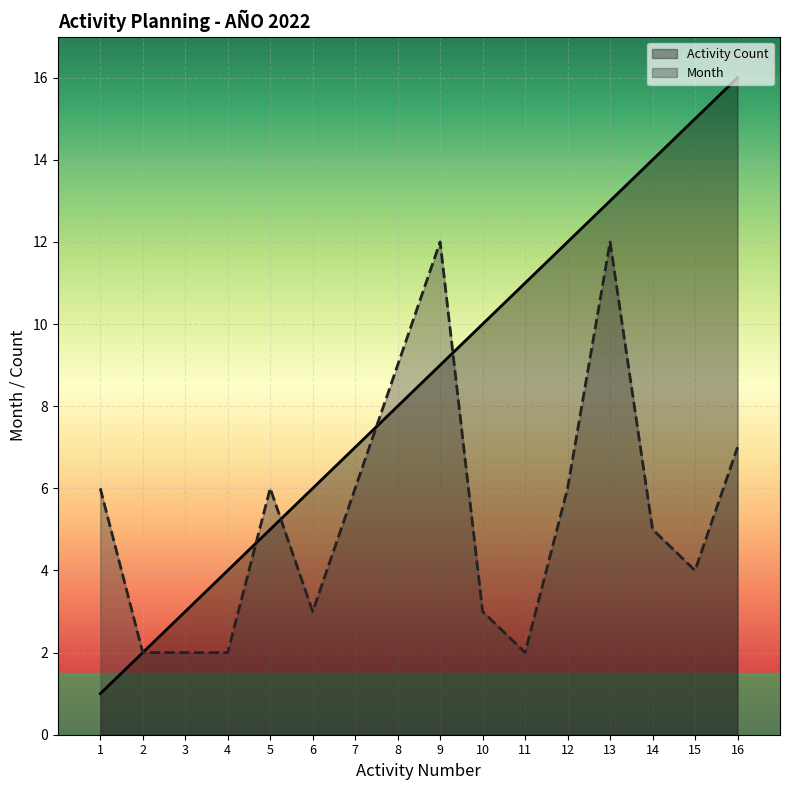

What is the sum of all Month values?

87